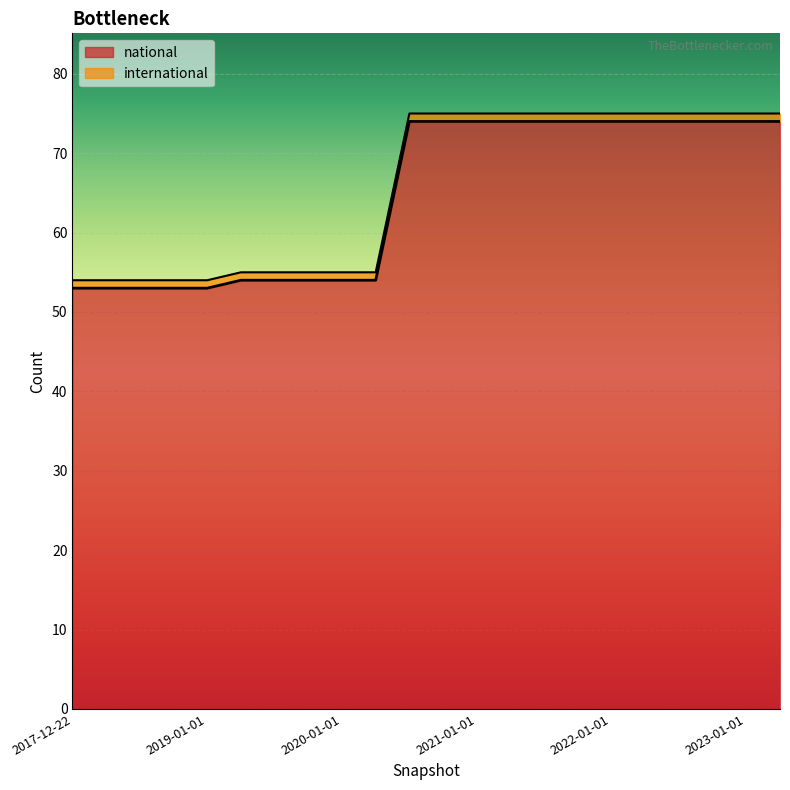

Is it true that the value at 2019-10-09 is 54?

True